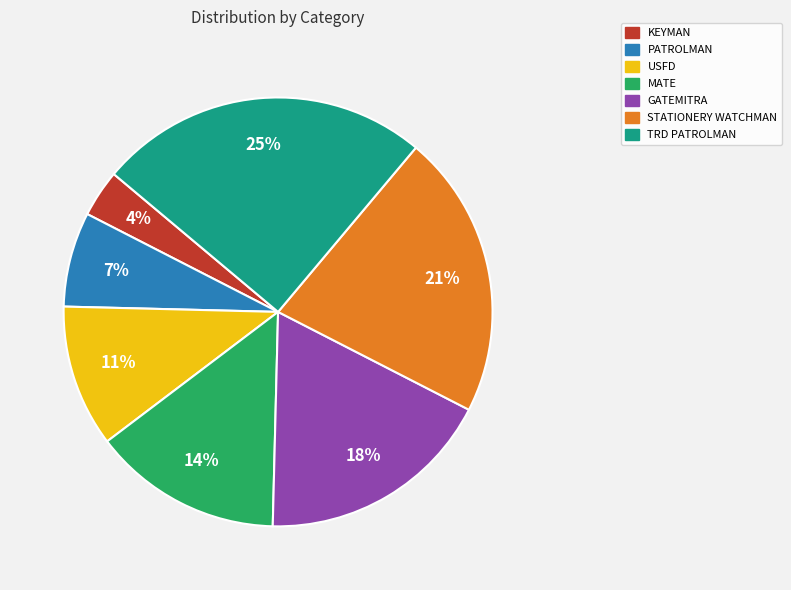

How many slices are in this pie chart?

7